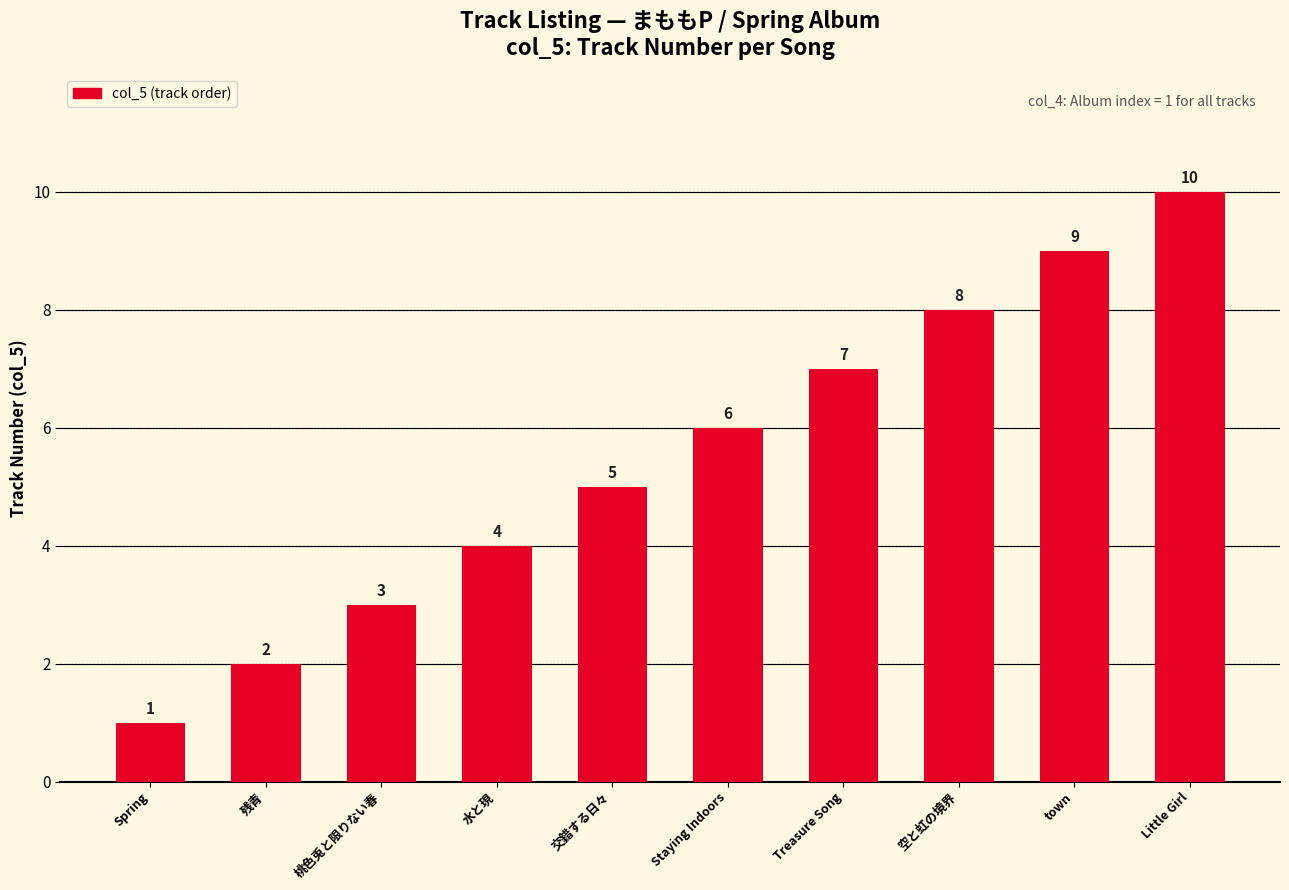

What is the greatest value displayed?

10